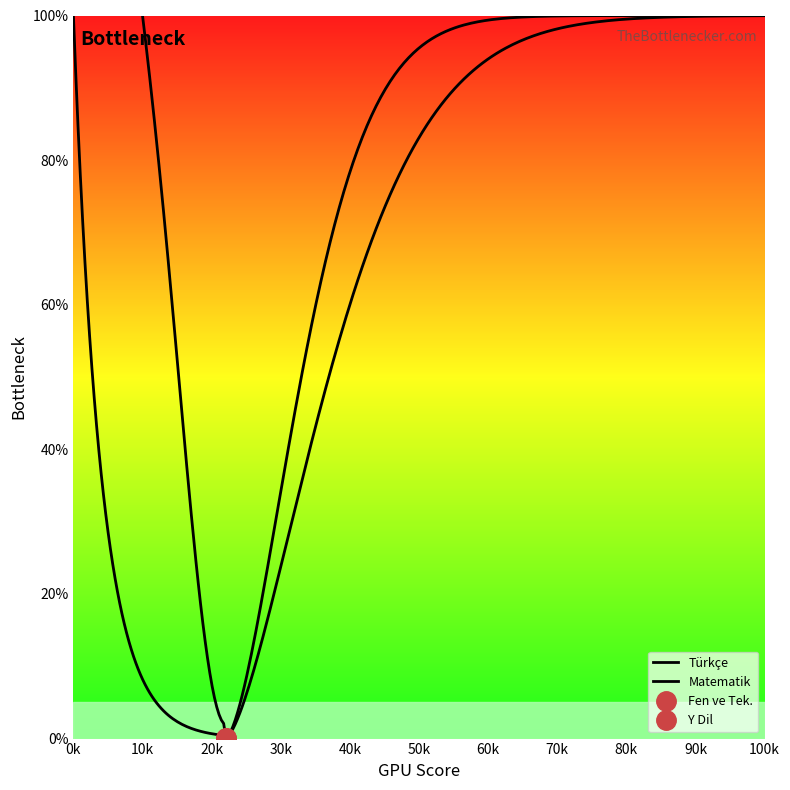

Is the value of Fen ve Tek. at 16 greater than the value of Y Dil at 1?

No